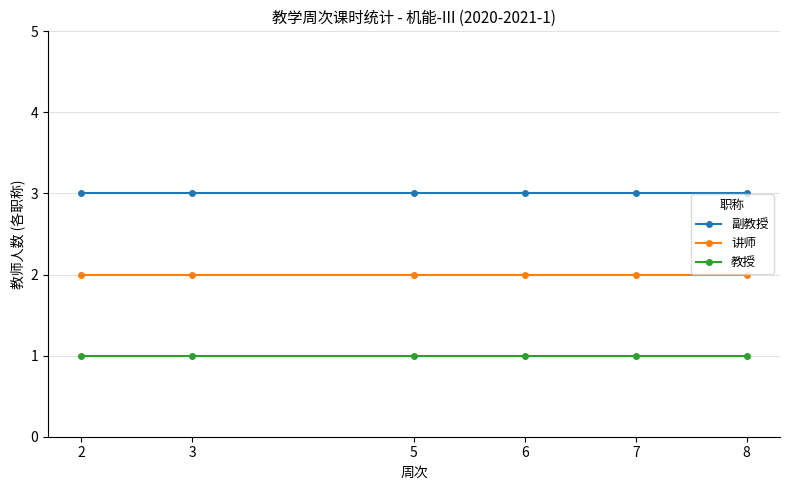

True or false: 教授 has a value of 1 at 5.

True